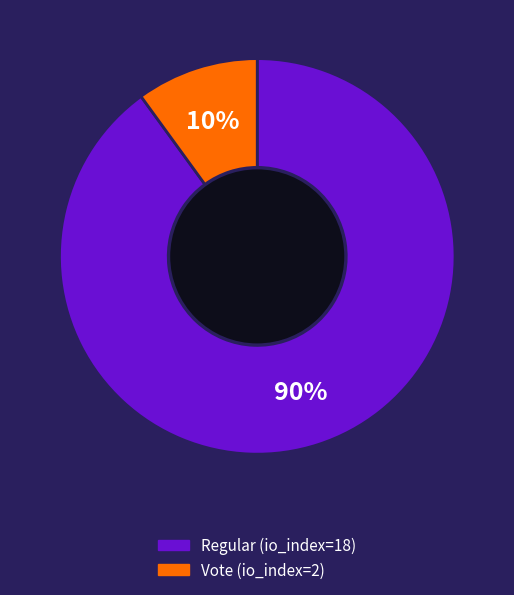

The Regular (io_index=18) slice represents 98% of the pie. True or false?

False